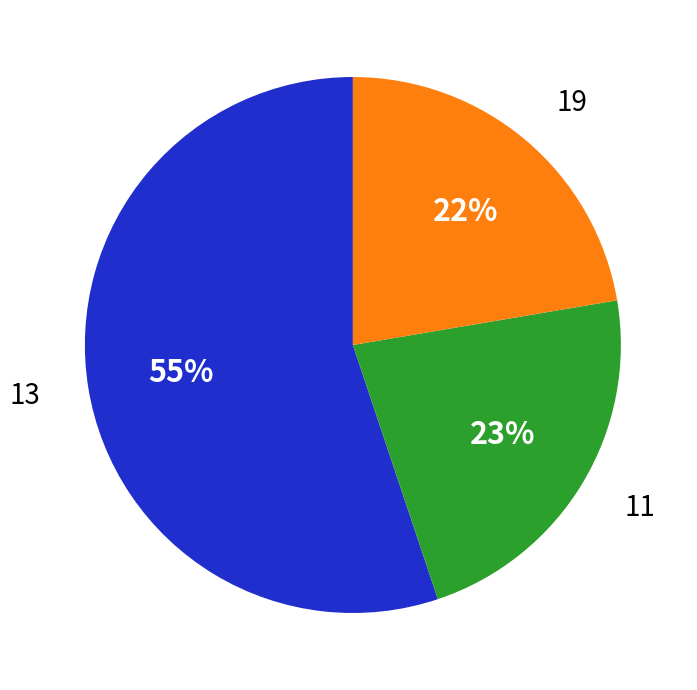

Count the number of slices in the pie.

3